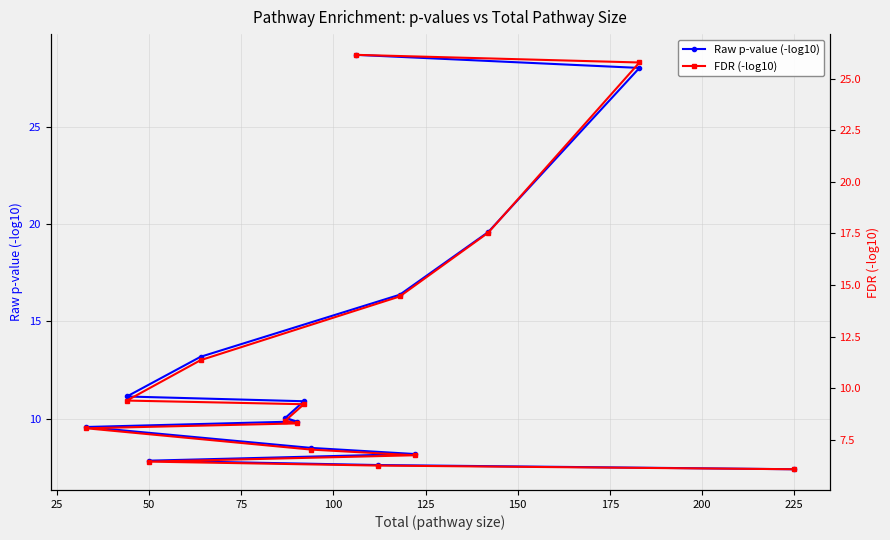

The value of Raw p-value (-log10) at 50 is 7.8. True or false?

True